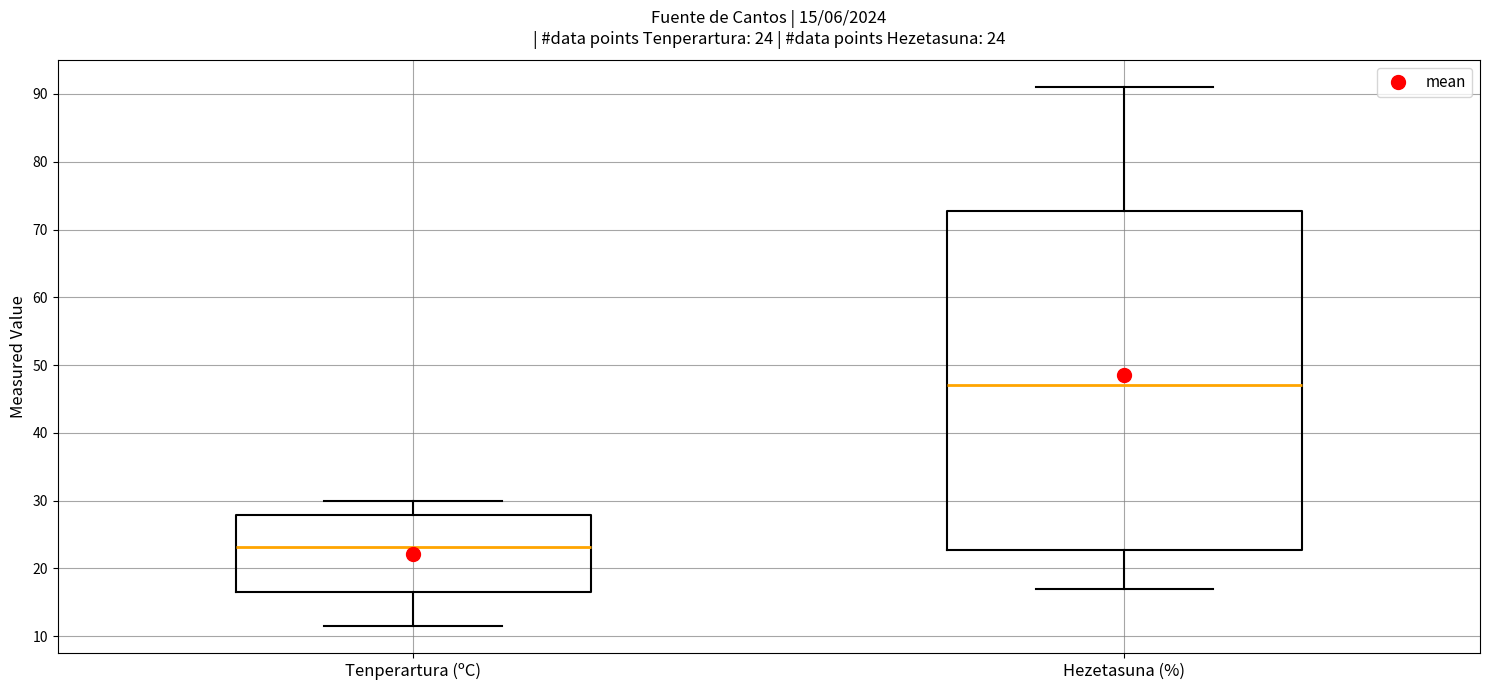

Comparing the boxes themselves (not the whiskers), which one is the tallest?

Hezetasuna (%)